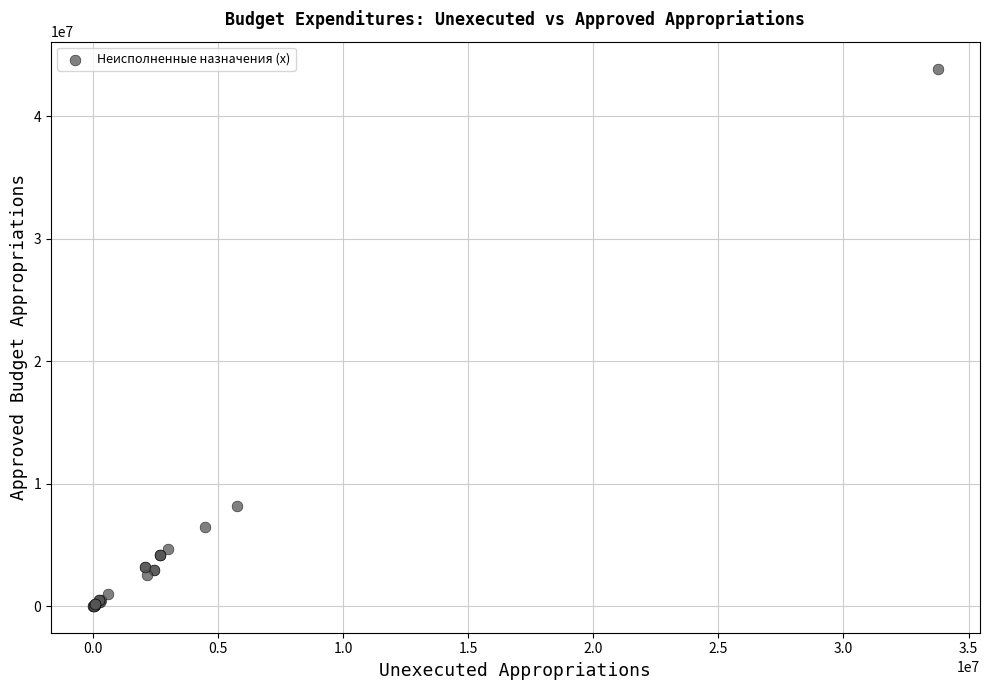

What Y value in the scatter plot is closest to 21959257?

8190432.0